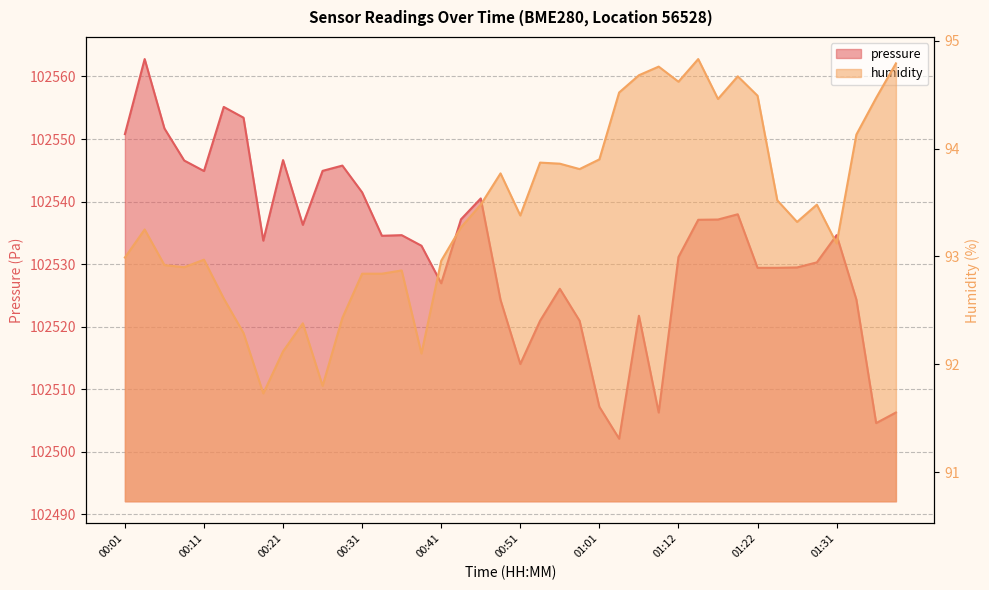

What is the maximum value for humidity?

94.8